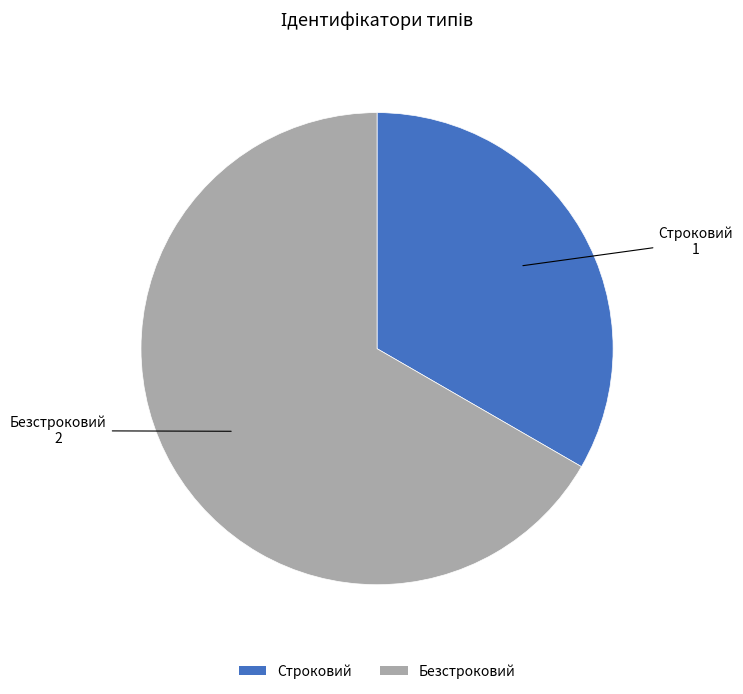

Is the sum of Безстроковий and Строковий greater than half?

Yes